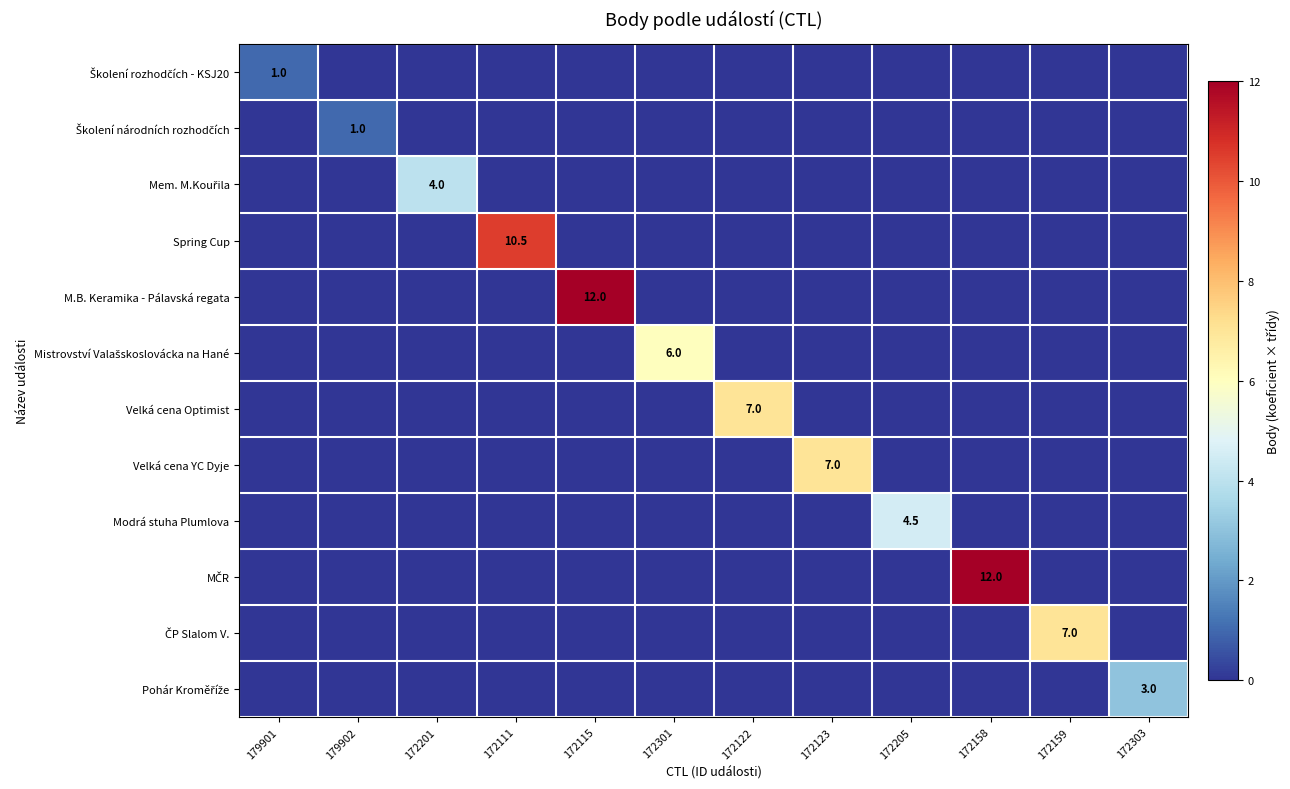

The Mem. M.Kouřila series shows 0.0 at 172301. True or false?

True